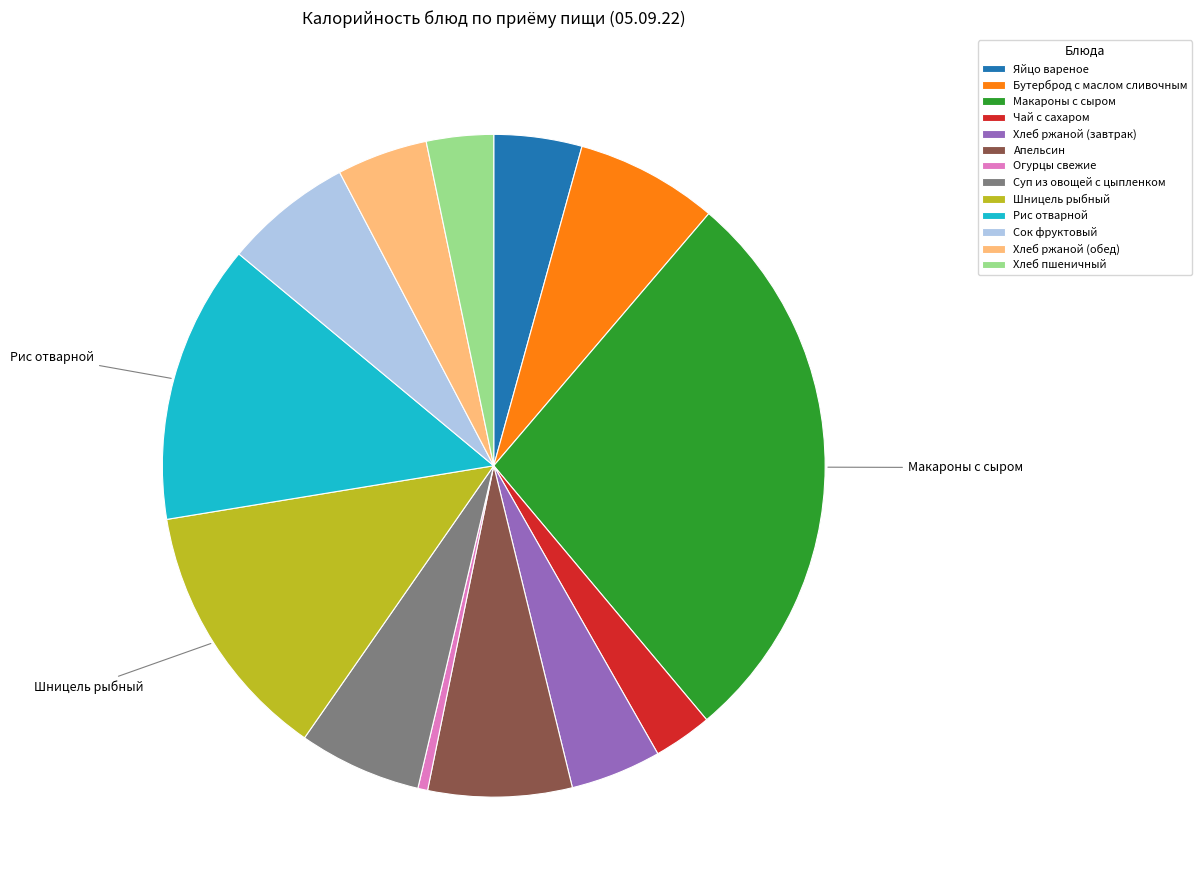

How many slices are in this pie chart?

13